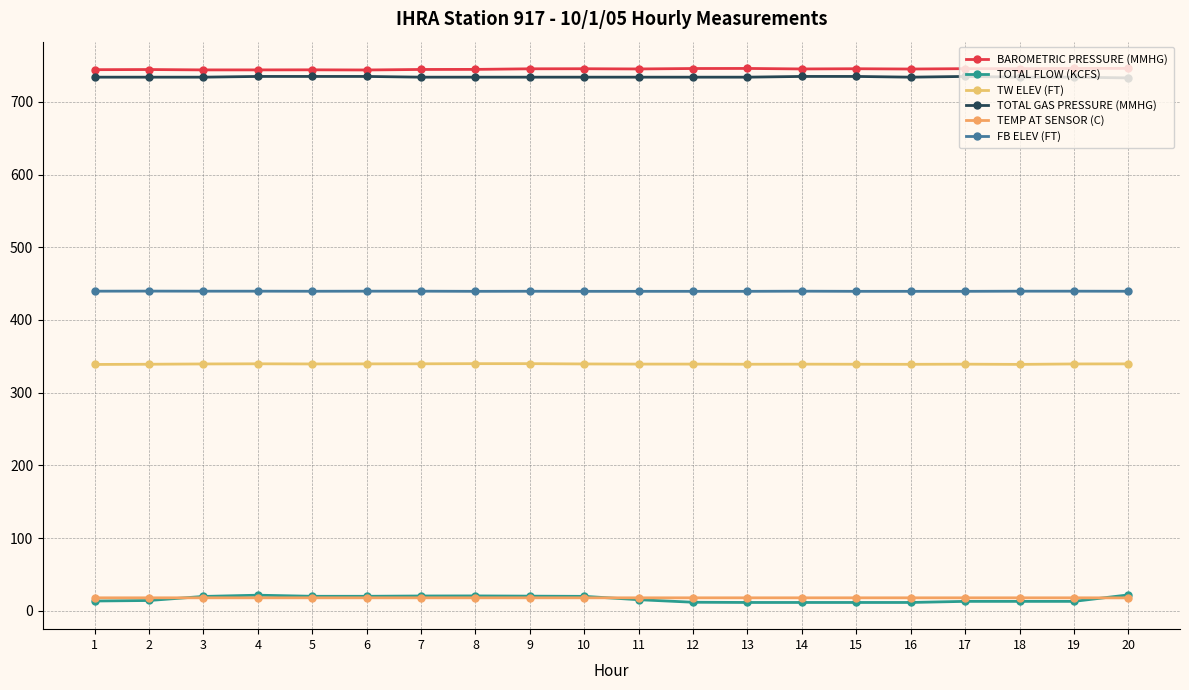

The FB ELEV (FT) series shows 439.6 at 7. True or false?

True